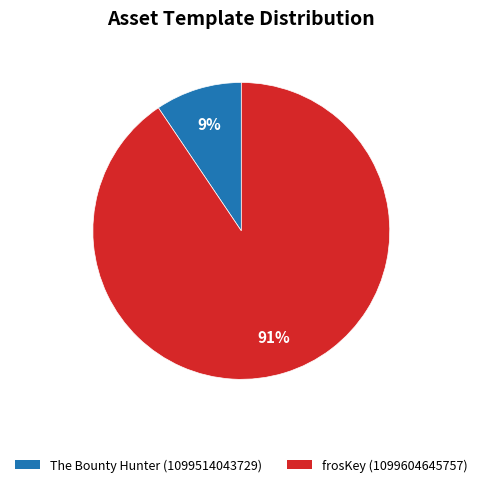

How many slices are in this pie chart?

2